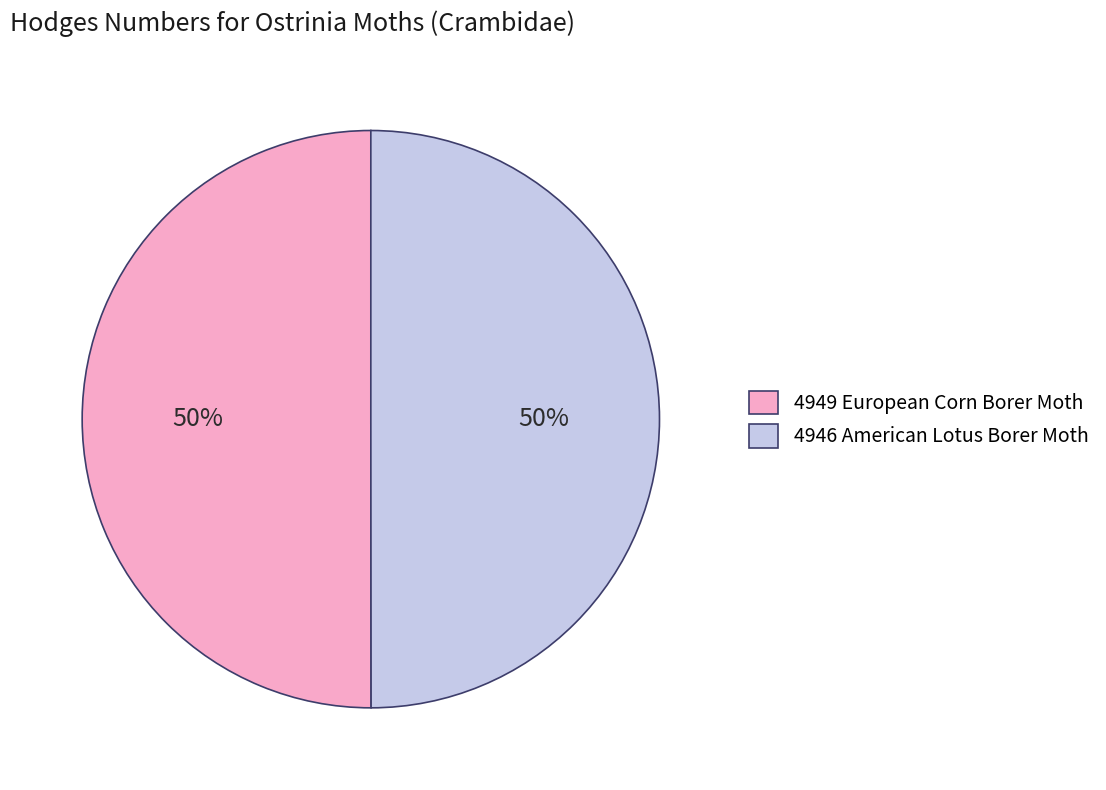

To the nearest percent, what is the combined percentage of 4946 American Lotus Borer Moth and 4949 European Corn Borer Moth?

100%